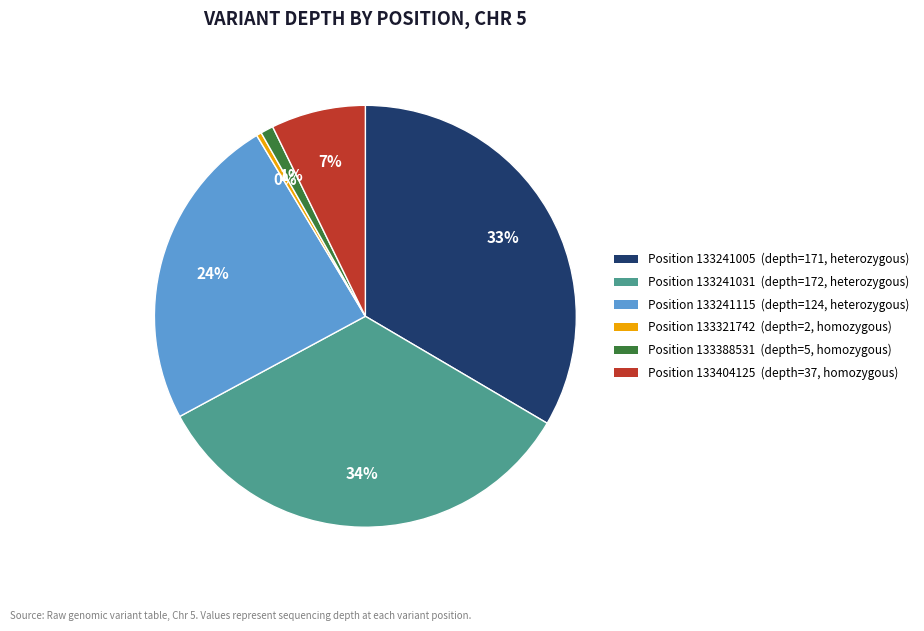

Does any single category account for the majority?

No